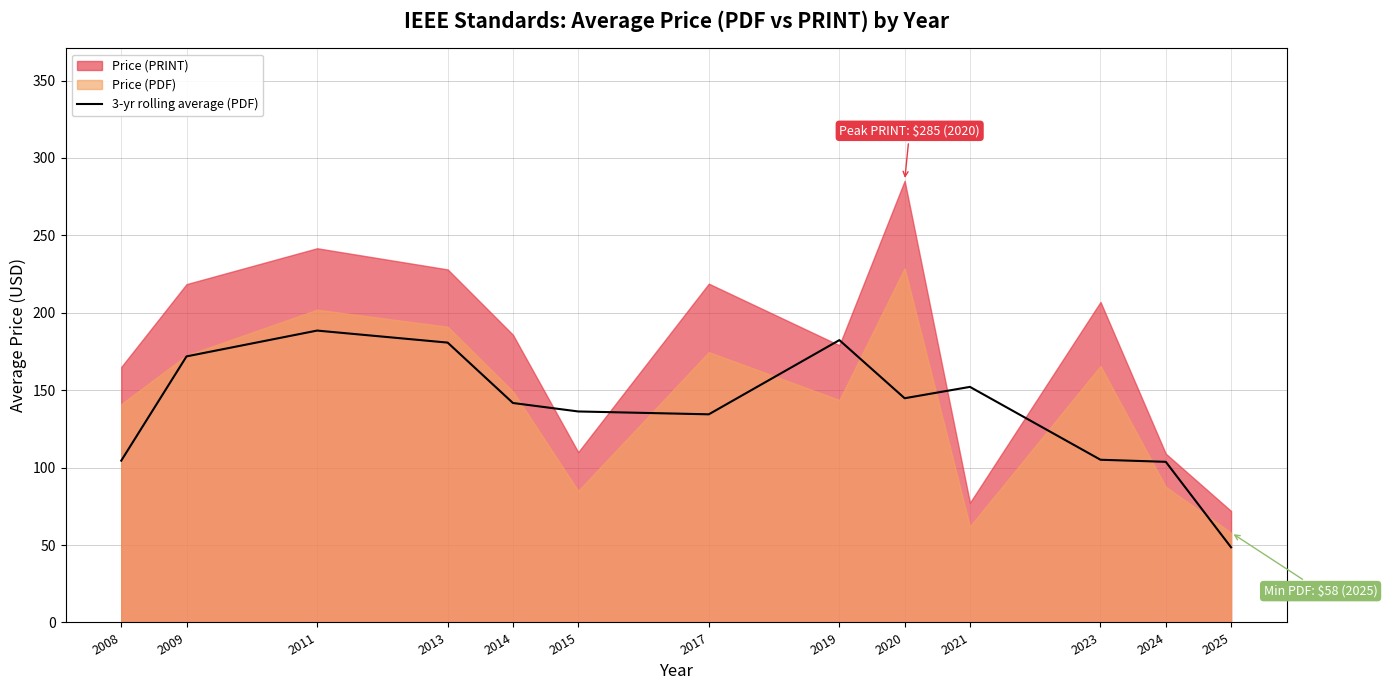

What is the smallest value displayed?

48.5